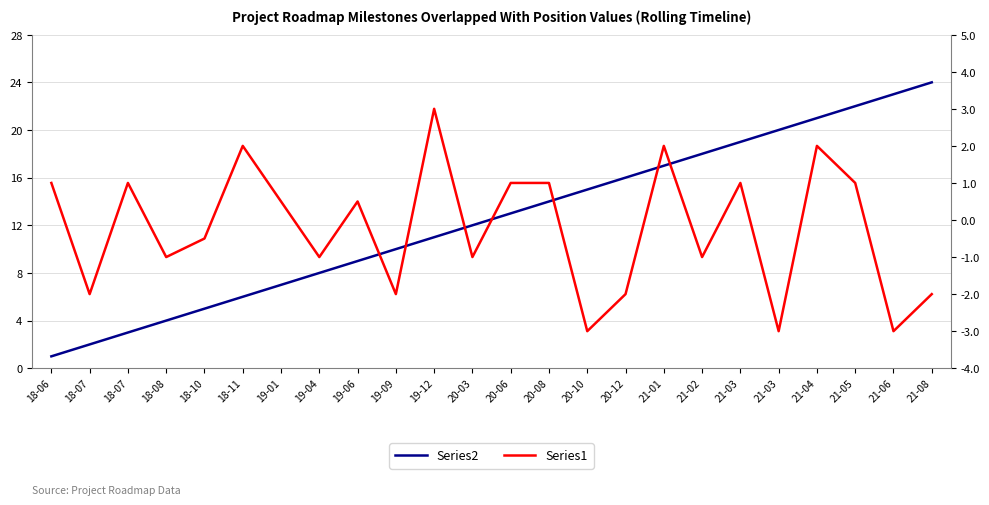

How many values in Series1 are above zero?

12